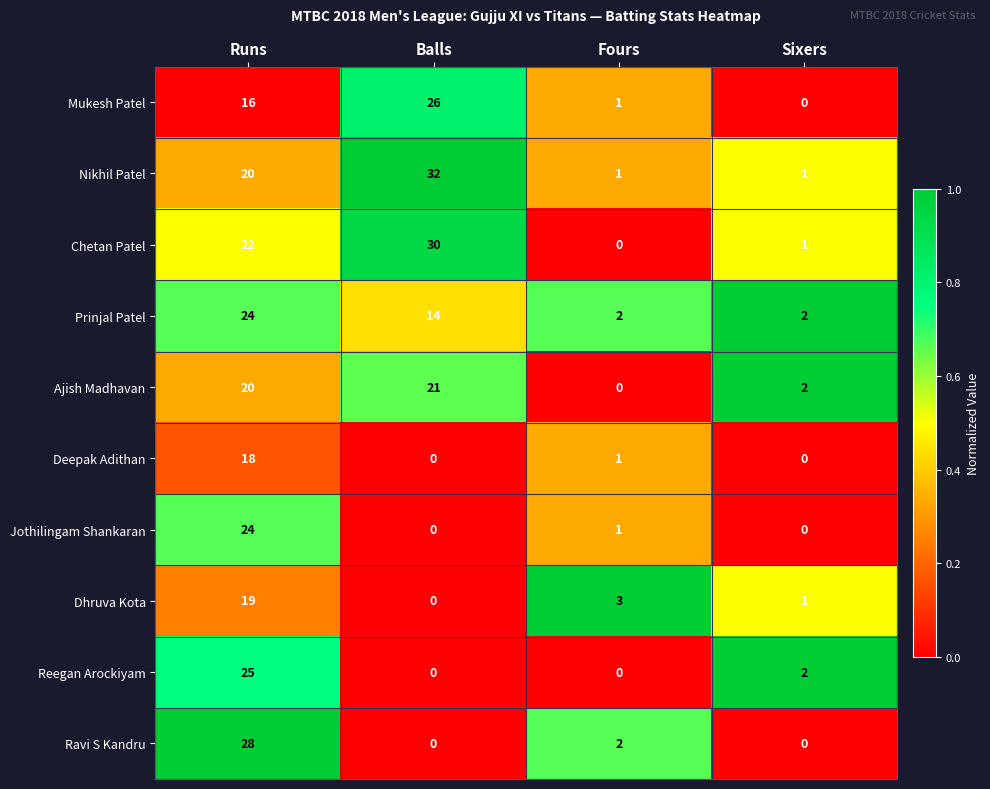

Which series has the largest total across all categories?

Nikhil Patel